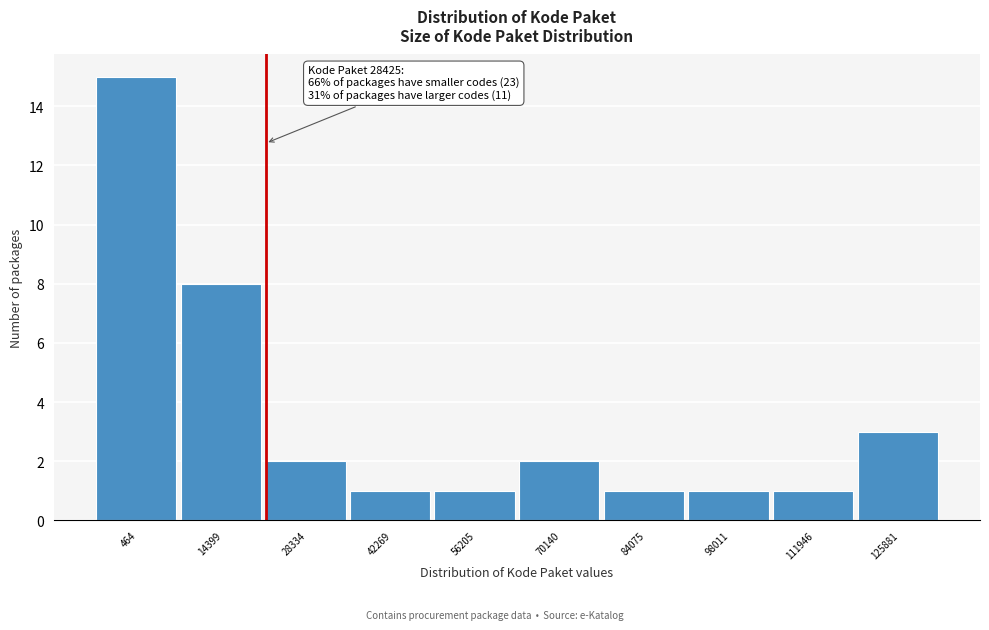

Reading left to right, list all the values displayed in this chart.

464=15	14399=8	28334=2	42269=1	56205=1	70140=2	84075=1	98011=1	111946=1	125881=3